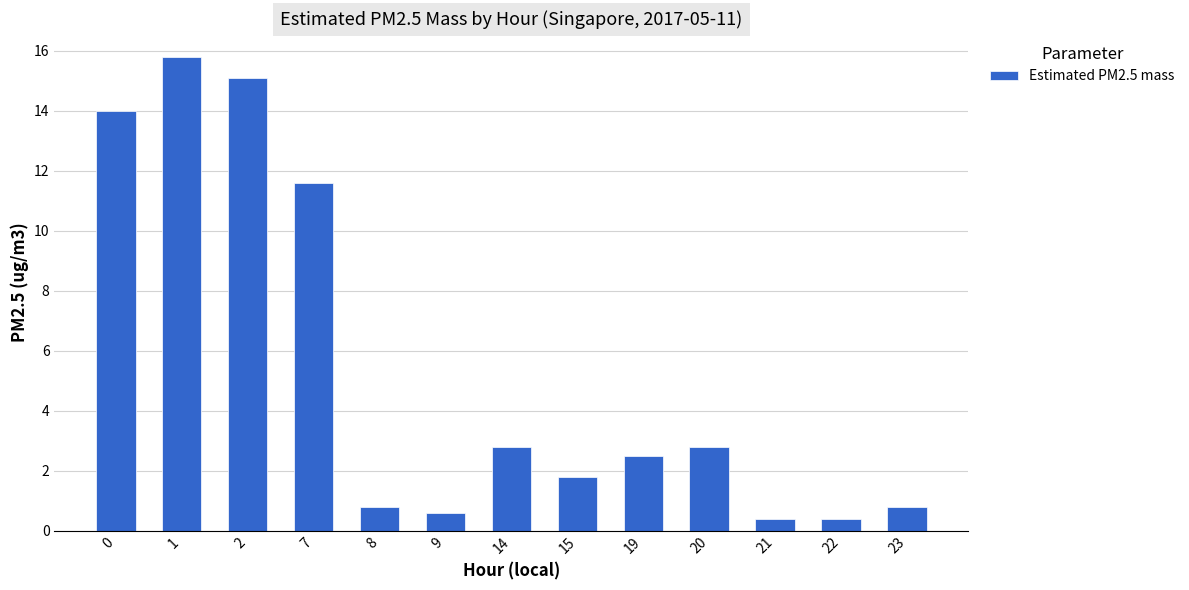

True or false: the data shows 0.4 at 21.

True